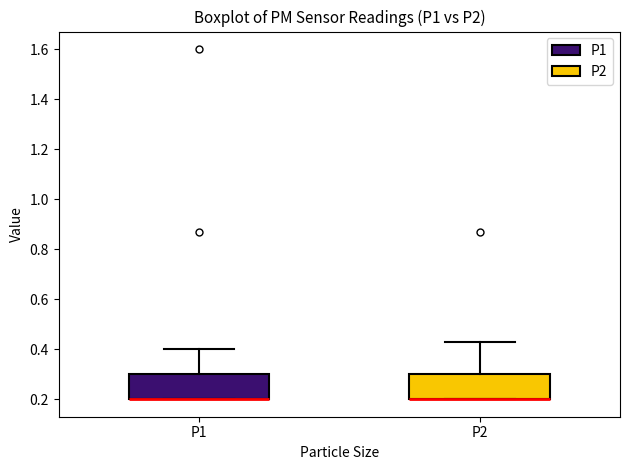

Where does the upper whisker of the box for P2 end on the y-axis? The values are not printed on the chart, so give them approximately, as read against the axis.

0.44